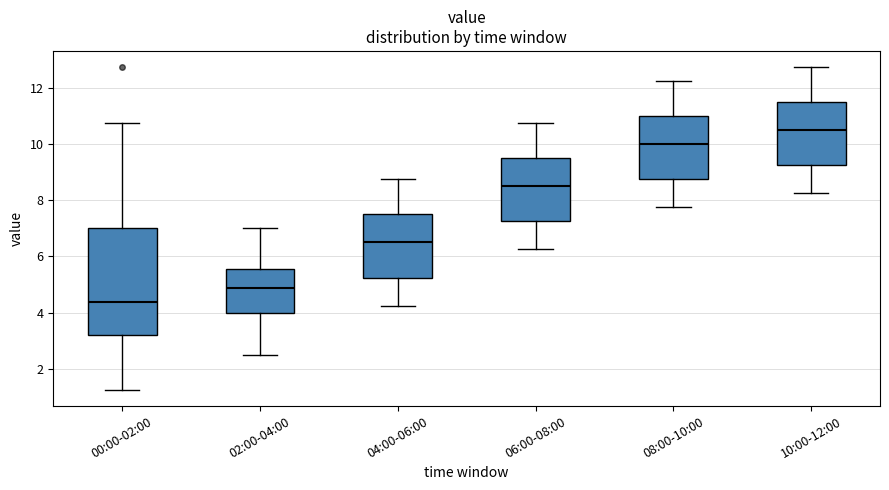

Reading left to right, transcribe this box plot: for each box, give where its median line is, the range the box spans, and where its two whiskers end, as read against the y-axis. The values are not printed on the chart, so give them approximately, as read against the axis.

00:00-02:00: median 4.4, box 3.2 to 7.0, whiskers 1.2 to 10.8
02:00-04:00: median 4.8, box 4.0 to 5.6, whiskers 2.6 to 7.0
04:00-06:00: median 6.6, box 5.2 to 7.6, whiskers 4.2 to 8.8
06:00-08:00: median 8.6, box 7.2 to 9.6, whiskers 6.2 to 10.8
08:00-10:00: median 10.0, box 8.8 to 11.0, whiskers 7.8 to 12.2
10:00-12:00: median 10.6, box 9.2 to 11.6, whiskers 8.2 to 12.8